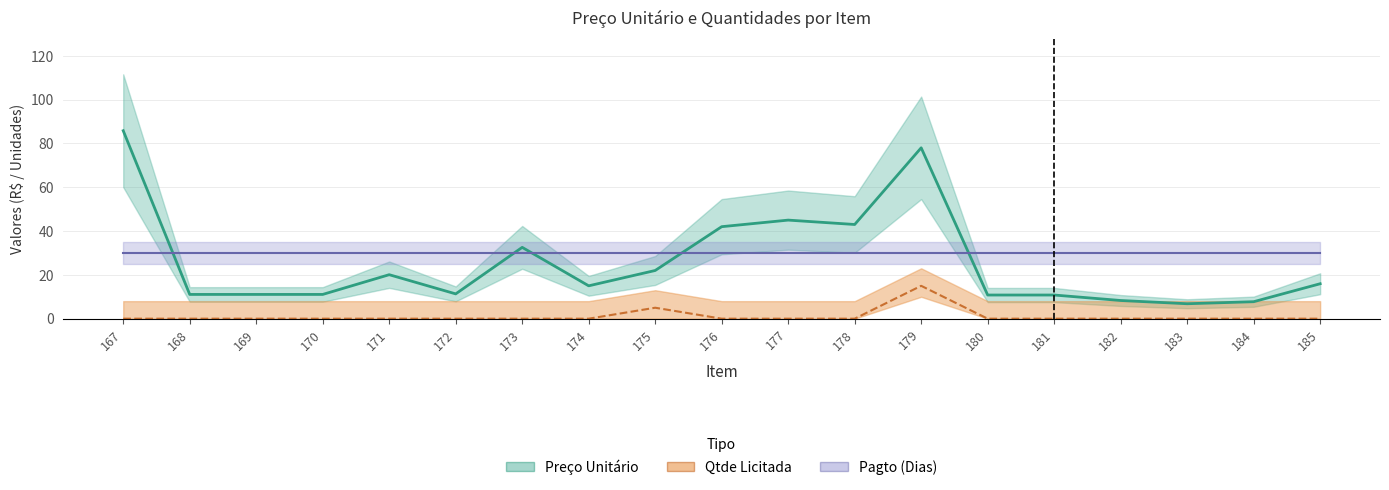

Which category has the highest value across all series?

167